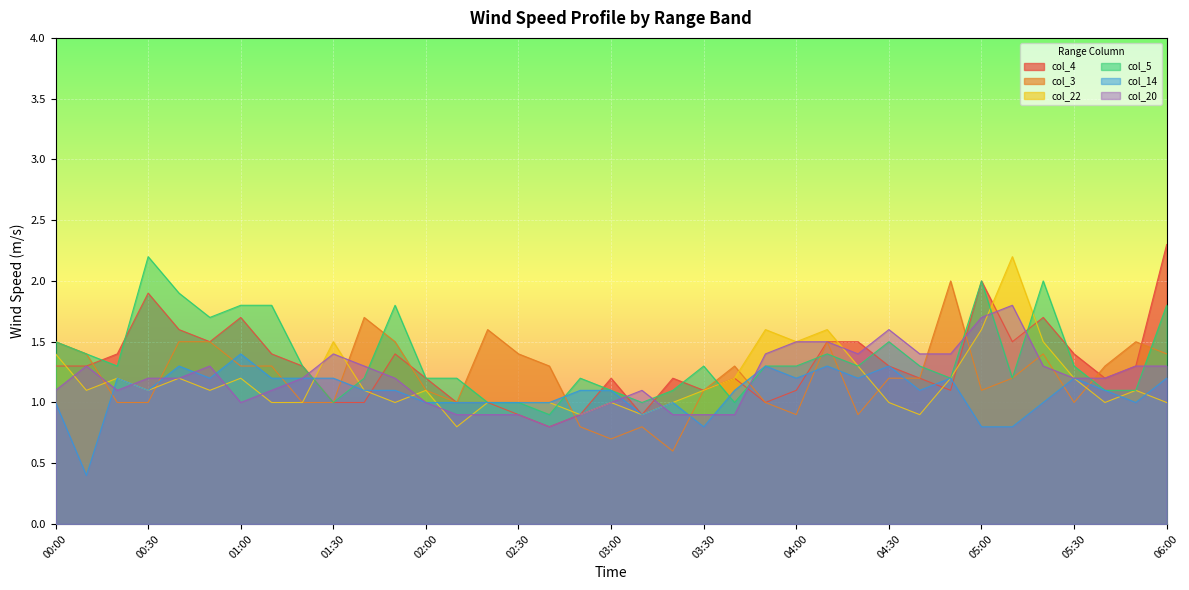

At which label is col_22 closest to 1?

01:10